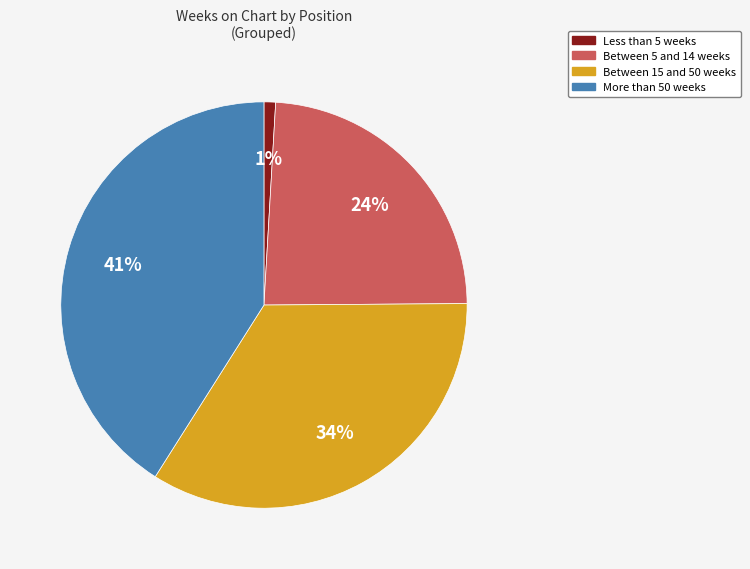

To the nearest percent, what is the difference between the largest and smallest slice percentages?

40%